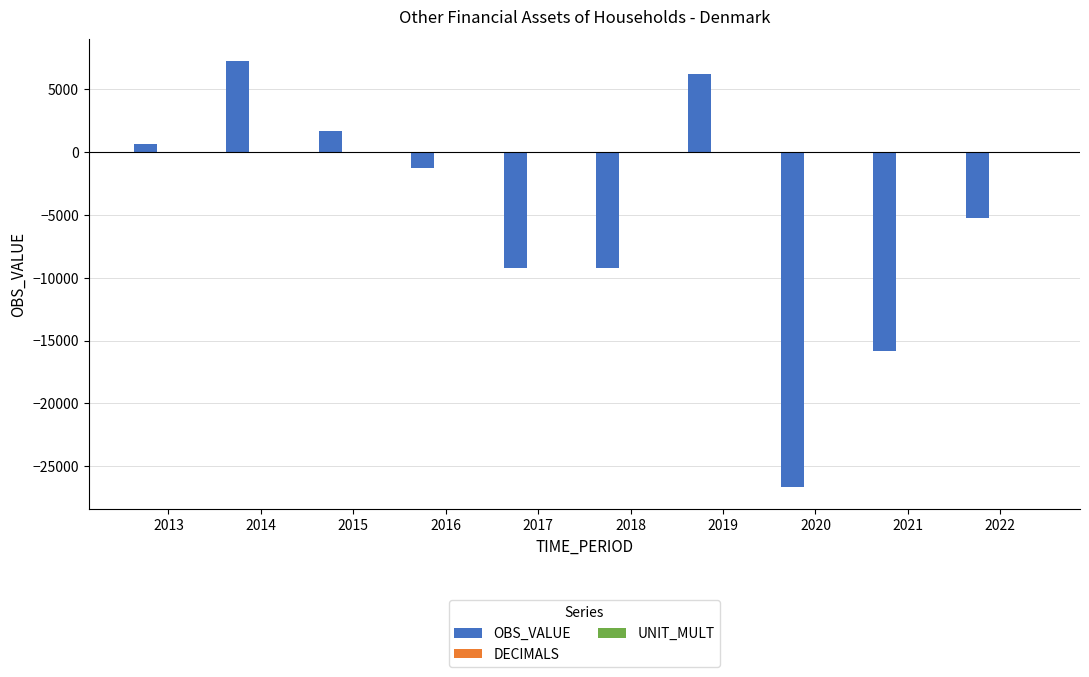

The OBS_VALUE series shows -9251.1 at 2018. True or false?

True